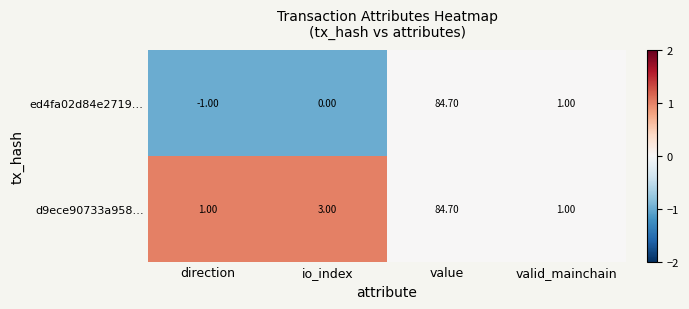

What is the difference between the maximum and minimum values in the ed4fa02d84e2719… series?

85.7